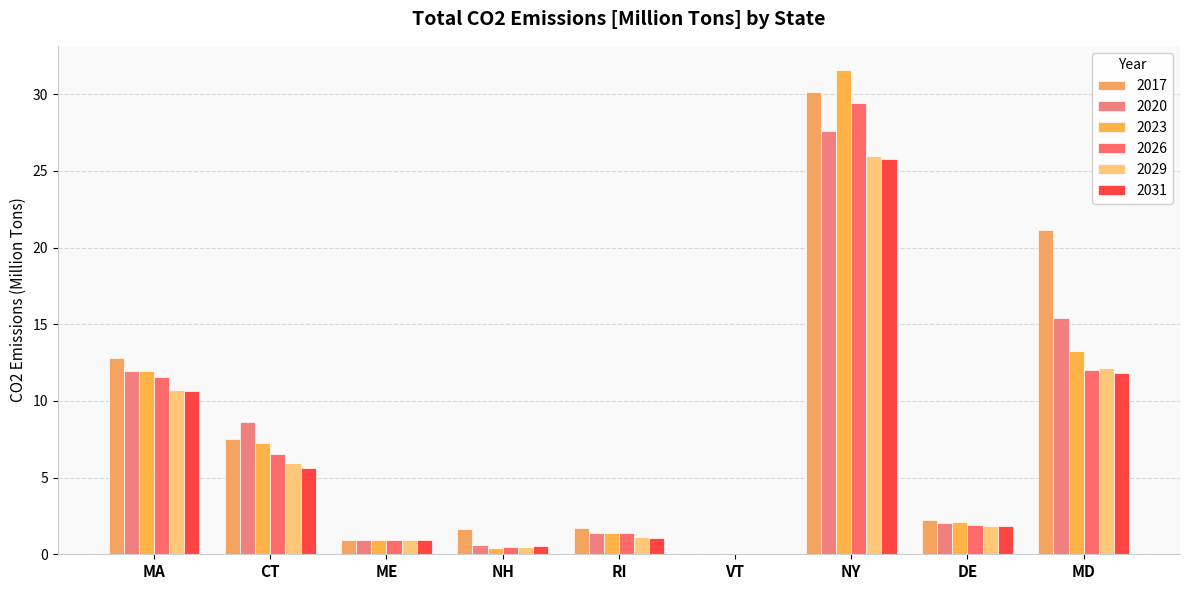

Count the number of categories in the chart.

9